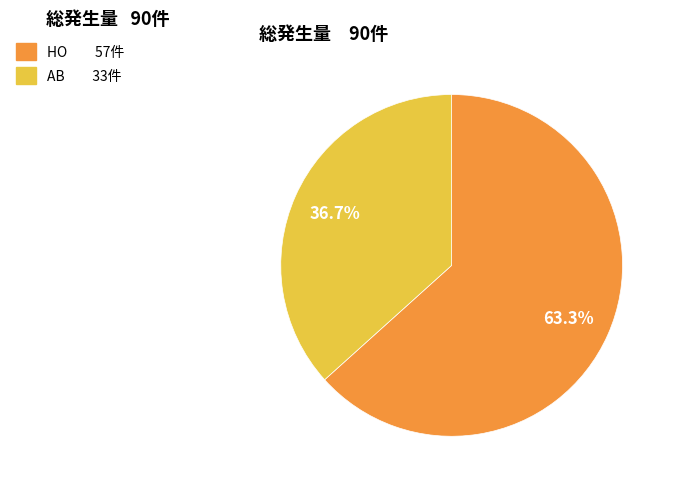

What is the ratio of the value at AB to the value at HO?

0.6